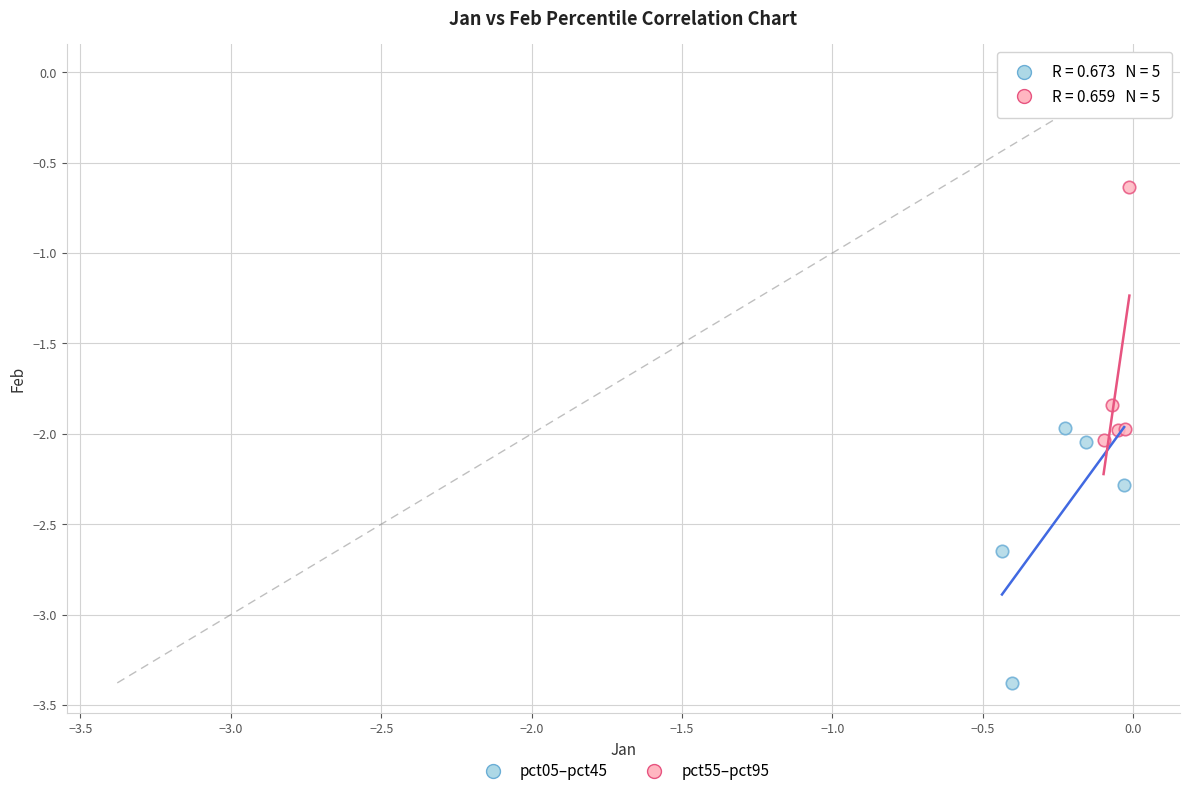

Which series has the widest spread of Y values?

pct05–pct45